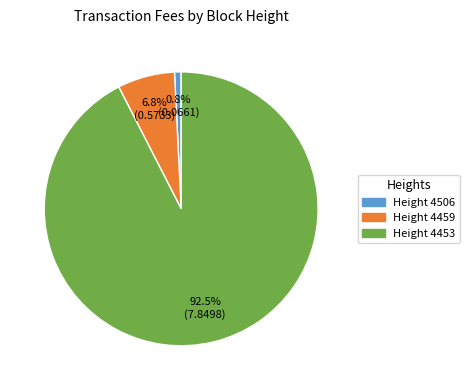

Is there a majority slice in this chart?

Yes